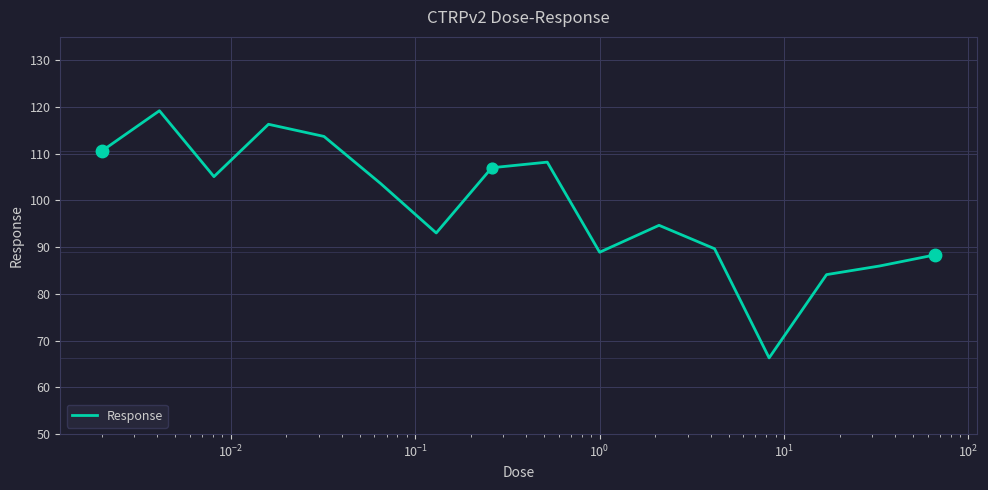

What is the maximum value shown in the chart?

119.2